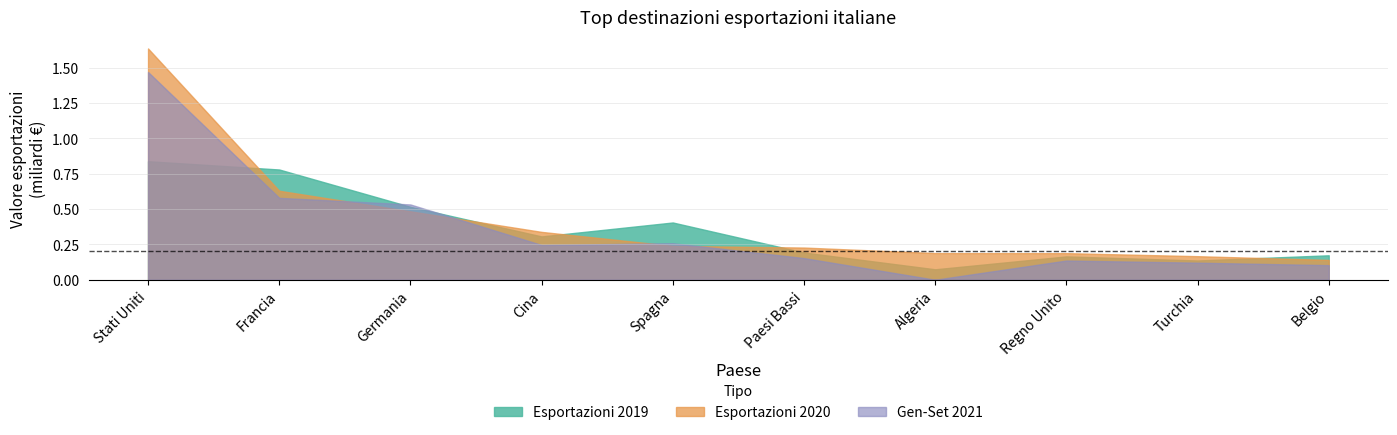

What is the value of the Esportazioni 2020 point at the 6th from the left?

227424605